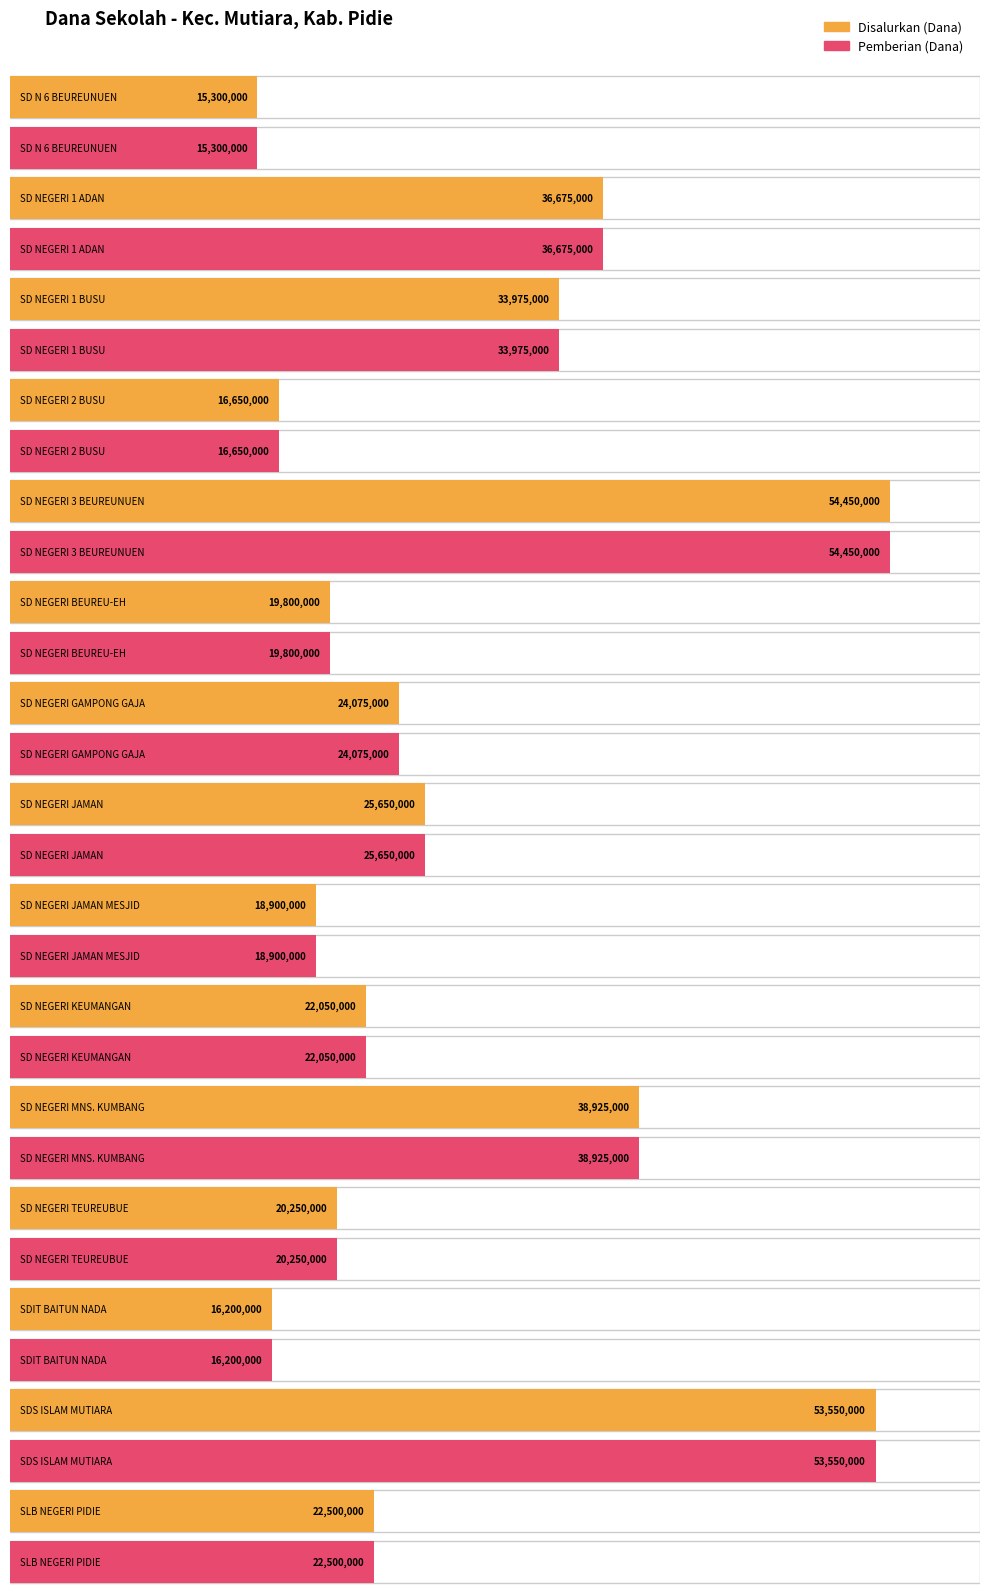

Reading right to left, what are all the values shown in this chart?

Disalurkan (Dana): SLB NEGERI PIDIE=22500000	SDS ISLAM MUTIARA=53550000	SDIT BAITUN NADA=16200000	SD NEGERI TEUREUBUE=20250000	SD NEGERI MNS. KUMBANG=38925000	SD NEGERI KEUMANGAN=22050000	SD NEGERI JAMAN MESJID=18900000	SD NEGERI JAMAN=25650000	SD NEGERI GAMPONG GAJAH=24075000	SD NEGERI BEUREU-EH=19800000	SD NEGERI 3 BEUREUNUEN=54450000	SD NEGERI 2 BUSU=16650000	SD NEGERI 1 BUSU=33975000	SD NEGERI 1 ADAN=36675000	SD N 6 BEUREUNUEN=15300000
Pemberian (Dana): SLB NEGERI PIDIE=22500000	SDS ISLAM MUTIARA=53550000	SDIT BAITUN NADA=16200000	SD NEGERI TEUREUBUE=20250000	SD NEGERI MNS. KUMBANG=38925000	SD NEGERI KEUMANGAN=22050000	SD NEGERI JAMAN MESJID=18900000	SD NEGERI JAMAN=25650000	SD NEGERI GAMPONG GAJAH=24075000	SD NEGERI BEUREU-EH=19800000	SD NEGERI 3 BEUREUNUEN=54450000	SD NEGERI 2 BUSU=16650000	SD NEGERI 1 BUSU=33975000	SD NEGERI 1 ADAN=36675000	SD N 6 BEUREUNUEN=15300000